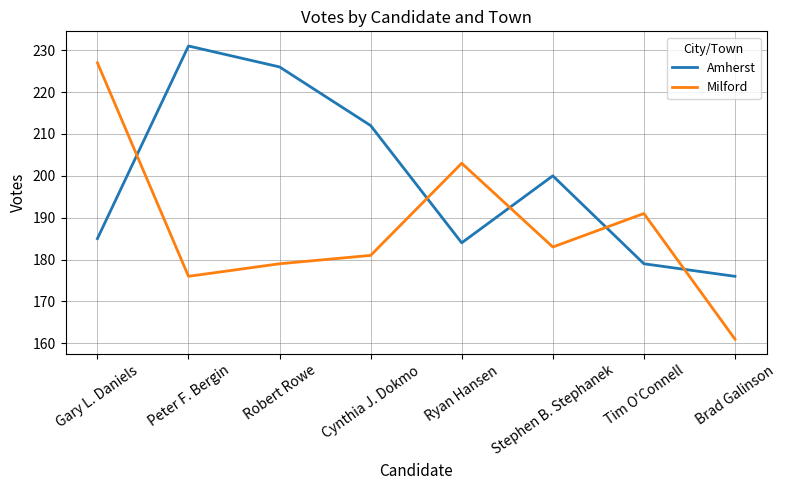

Which series has the largest range (max minus min)?

Milford